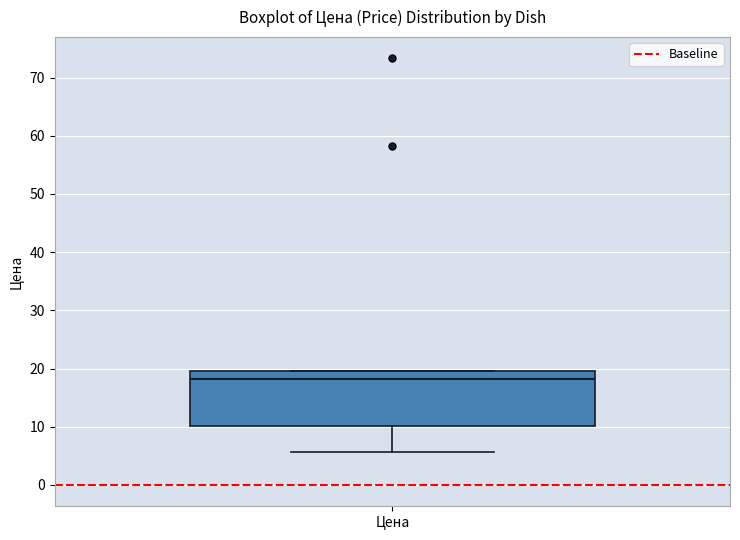

Read this box plot against the y-axis: the position of the median line, the range covered by the box, and the ends of both whiskers. The values are not printed on the chart, so give them approximately, as read against the axis.

median 18, box 10 to 20, whiskers 6 to 20